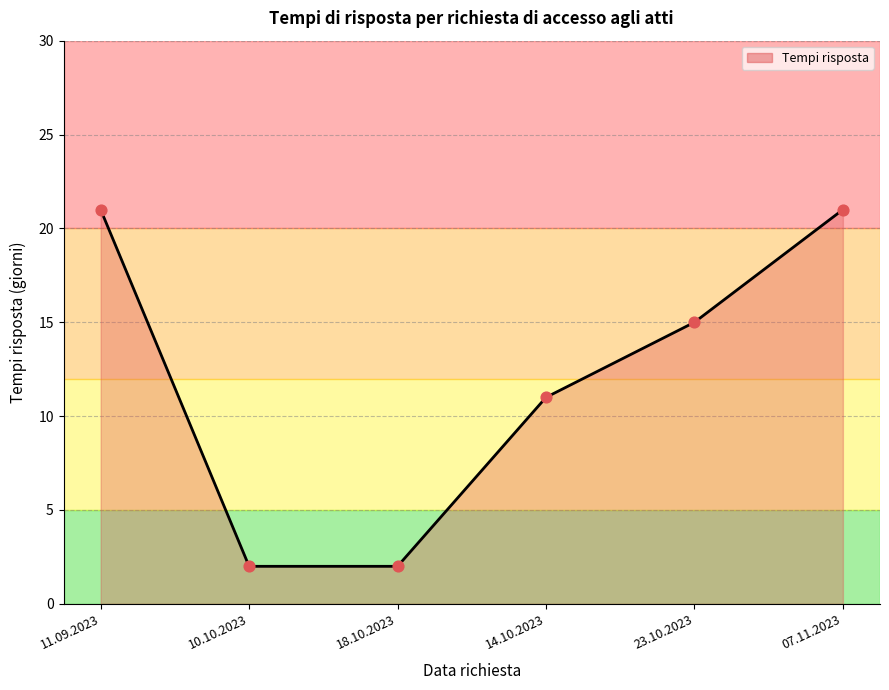

Is the value of Tempi risposta (line) at 07.11.2023 greater than the value of Data points at 18.10.2023?

Yes